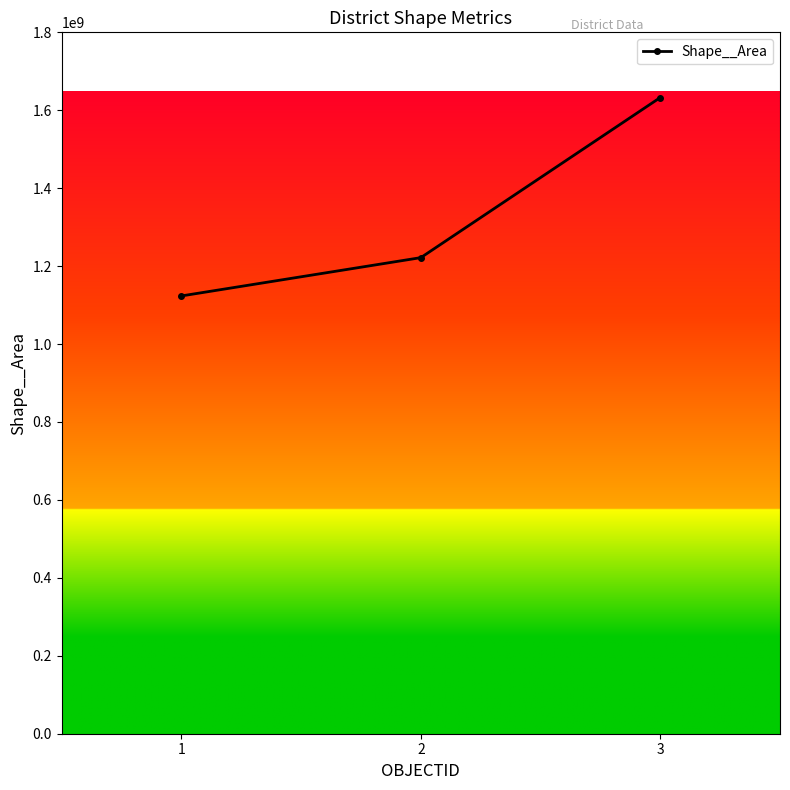

What is the change in value from 1 to 2?

+98296724.4